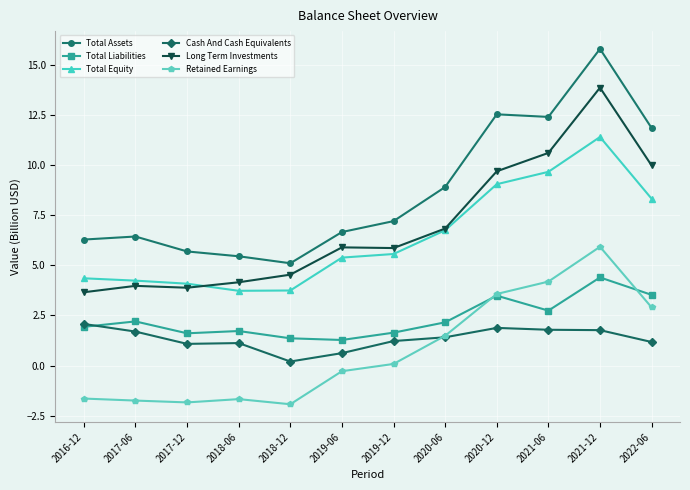

What is the highest value of the Total Assets series?

15.8